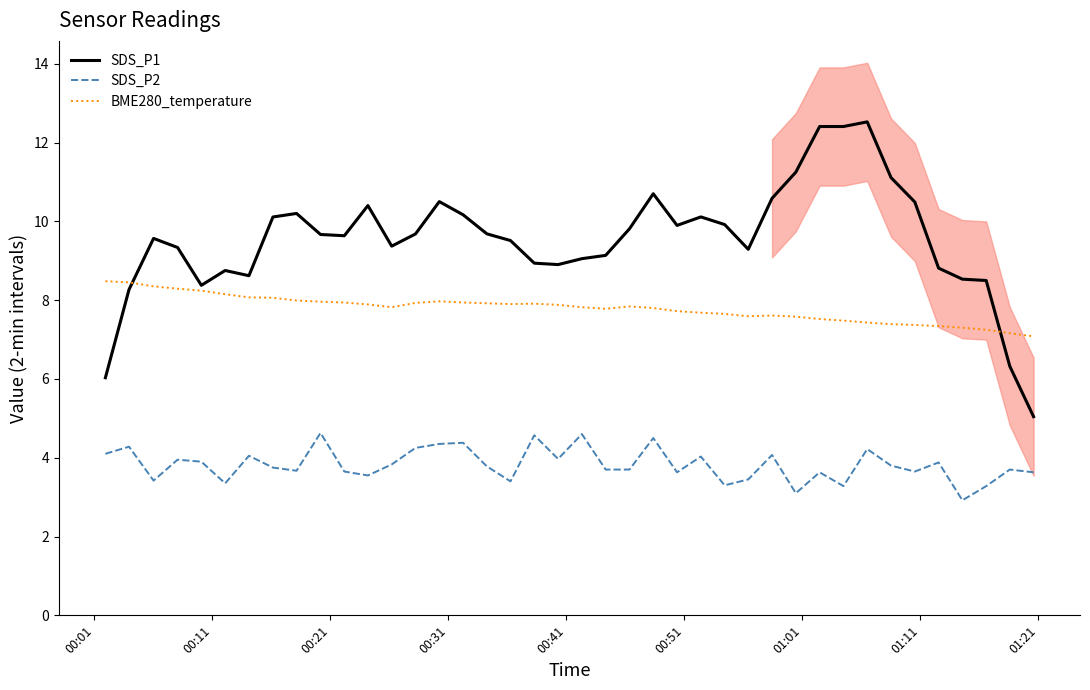

What is the minimum value for BME280_temperature?

7.1